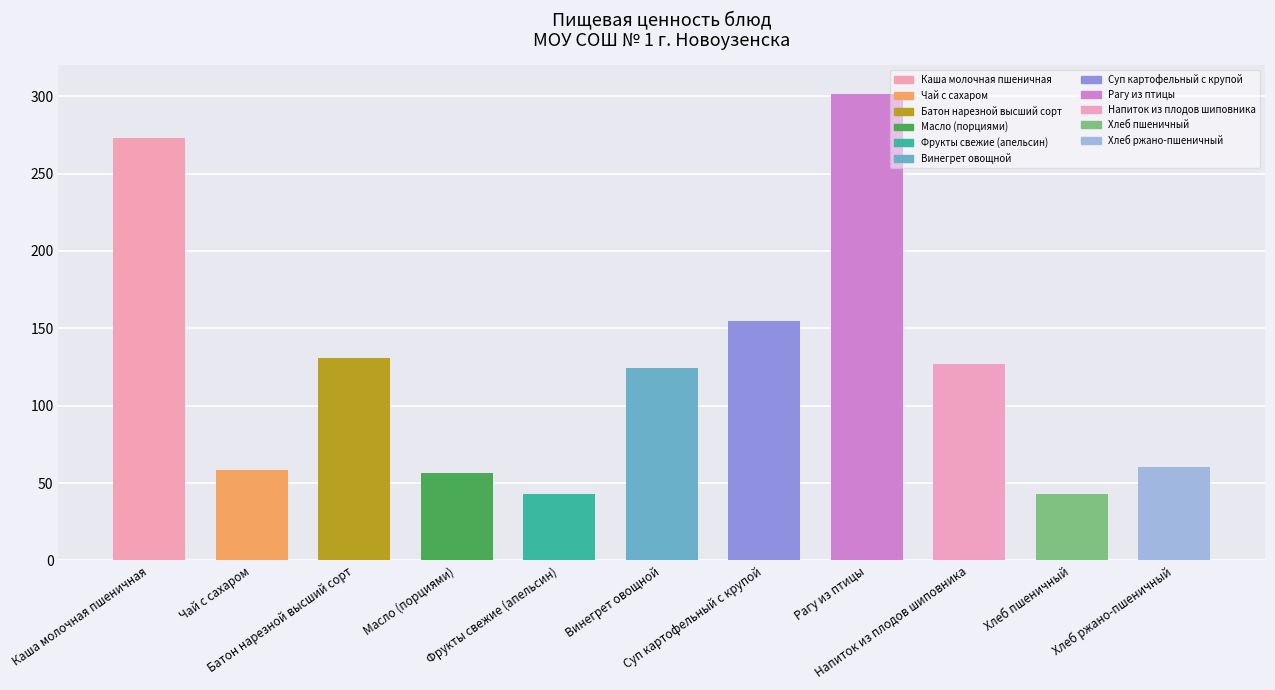

What is the value of the 10th bar from the left?

42.7